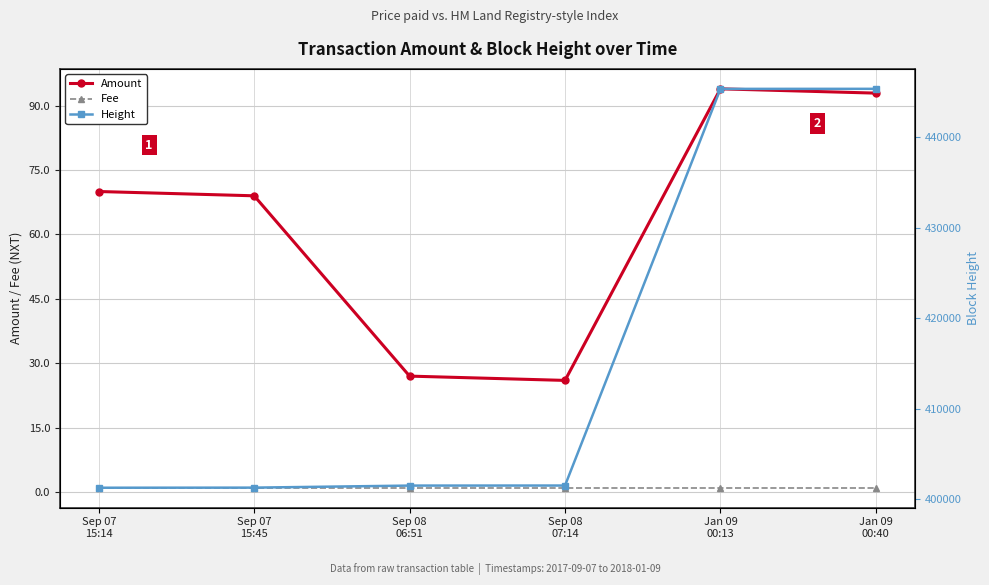

At which category is the sum across all series the highest?

Jan 09
00:40